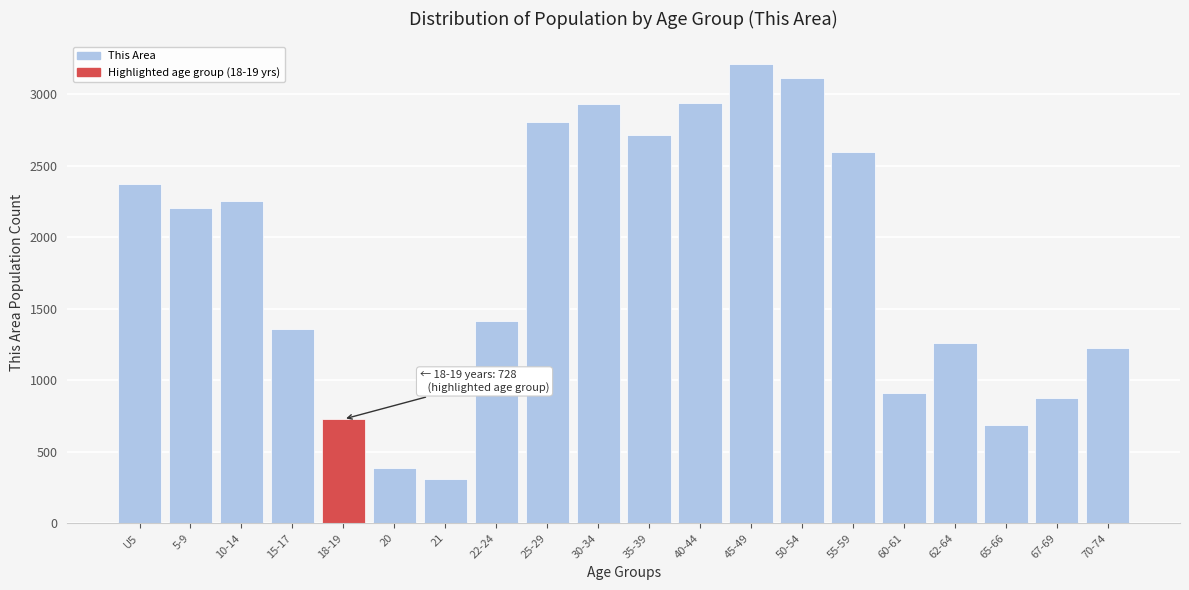

What is the sum of all values?

36302